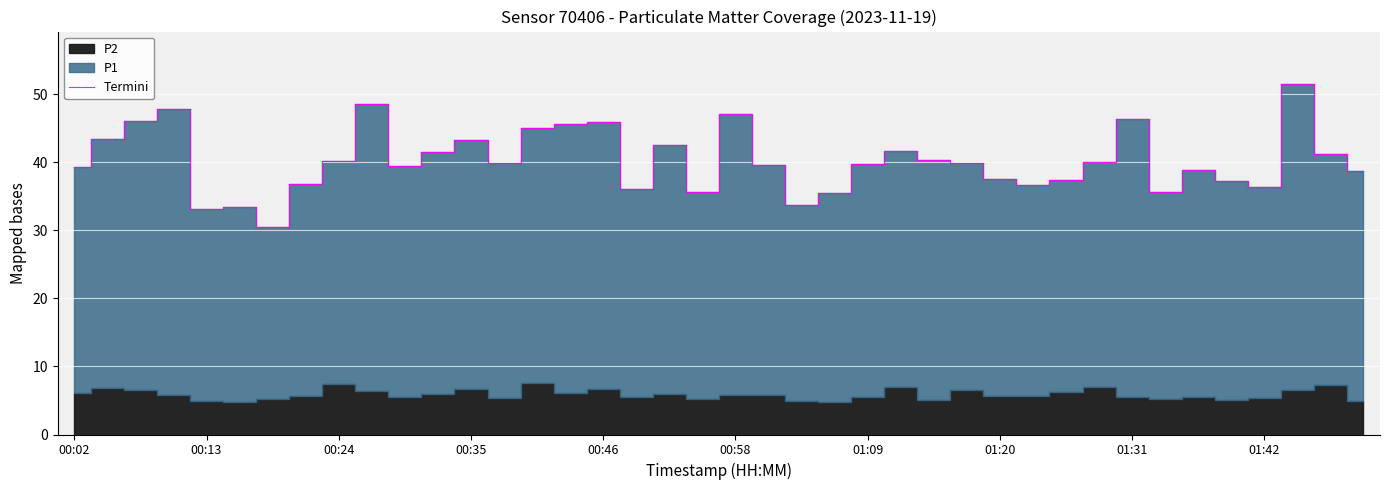

What is the minimum value for Termini?

30.6